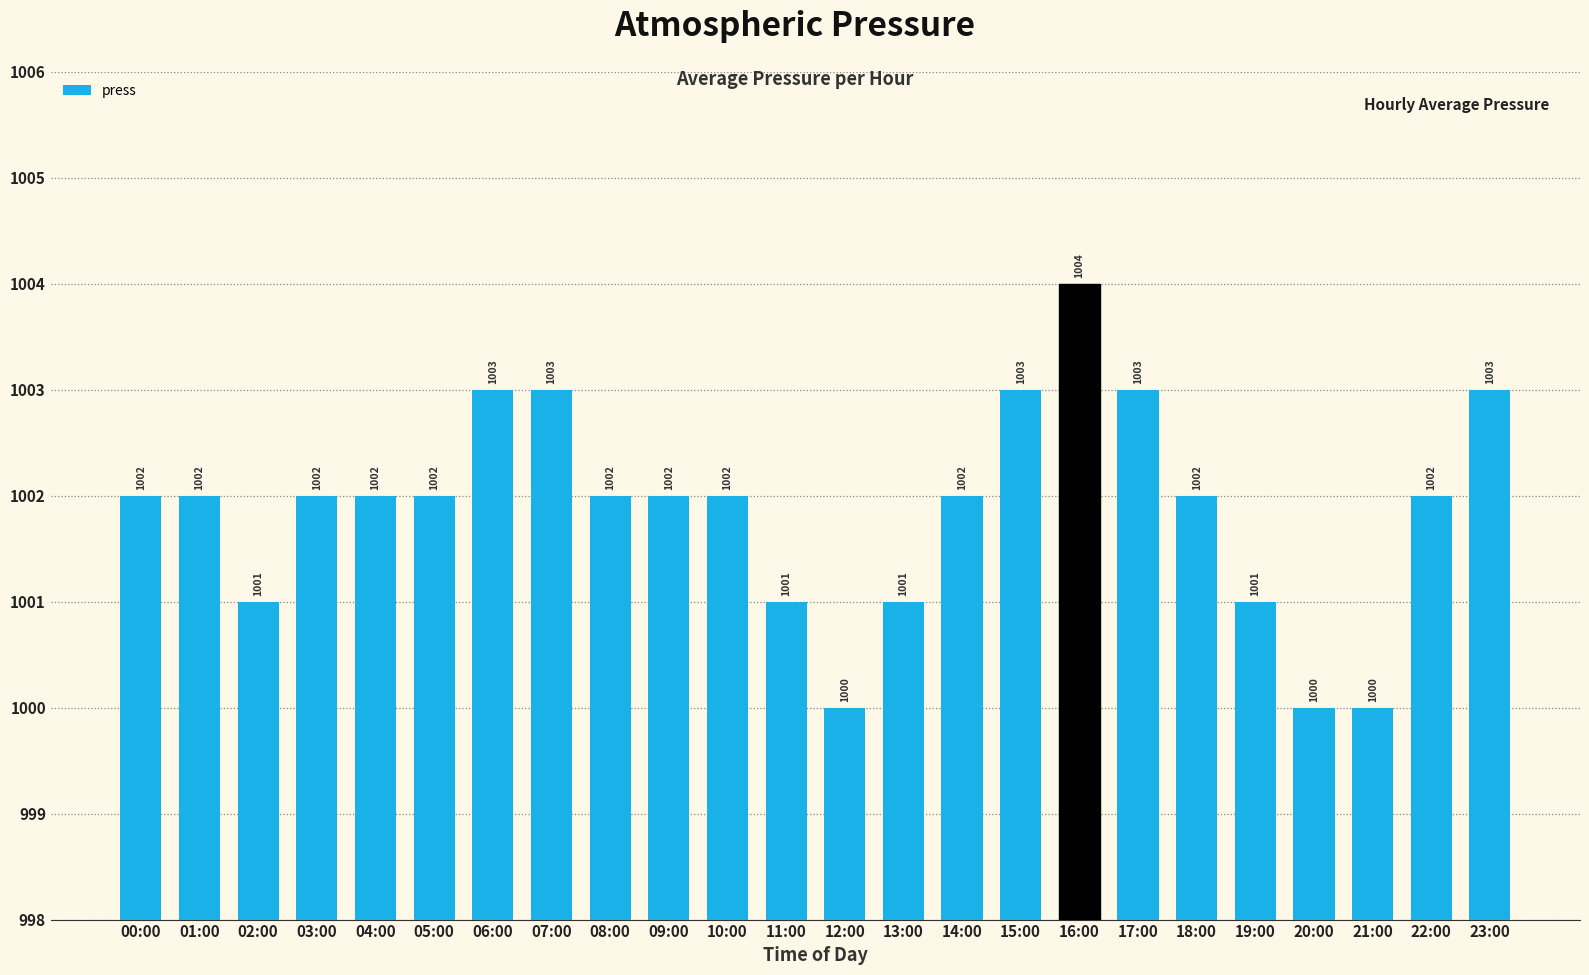

What is the difference between the values at 15:00 and 03:00?

1